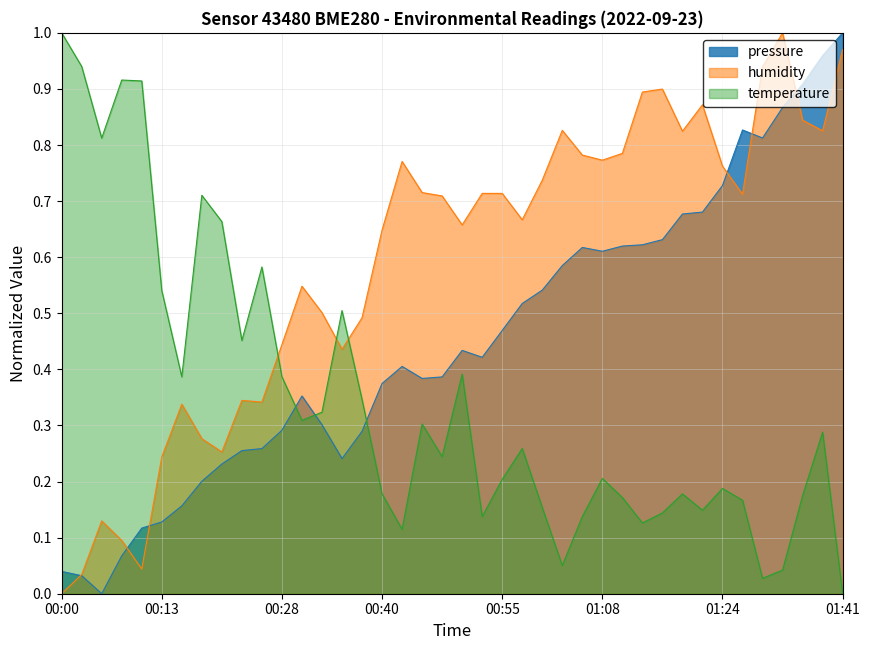

What is the difference between the second highest and minimum values in the humidity series?

1.0